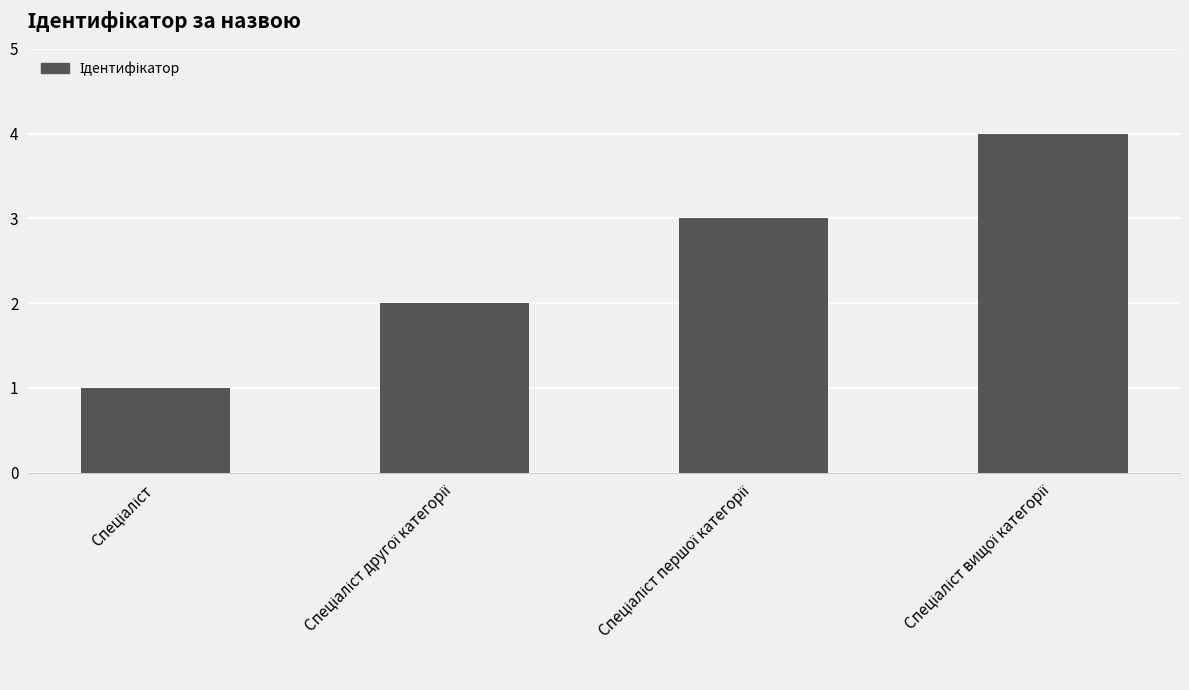

What is the sum of all values?

10